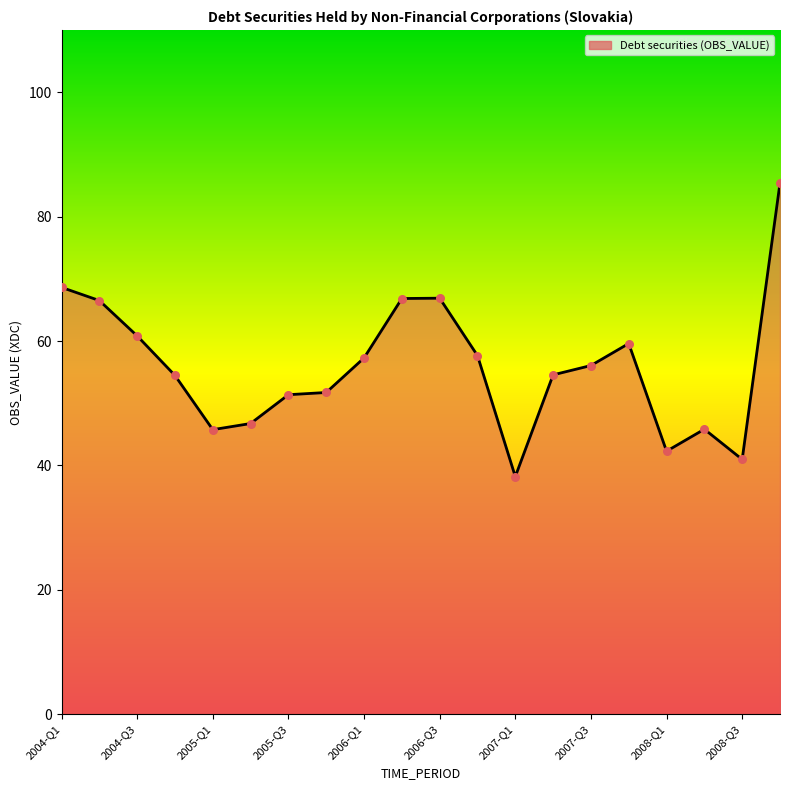

What is the maximum value shown in the chart?

85.4